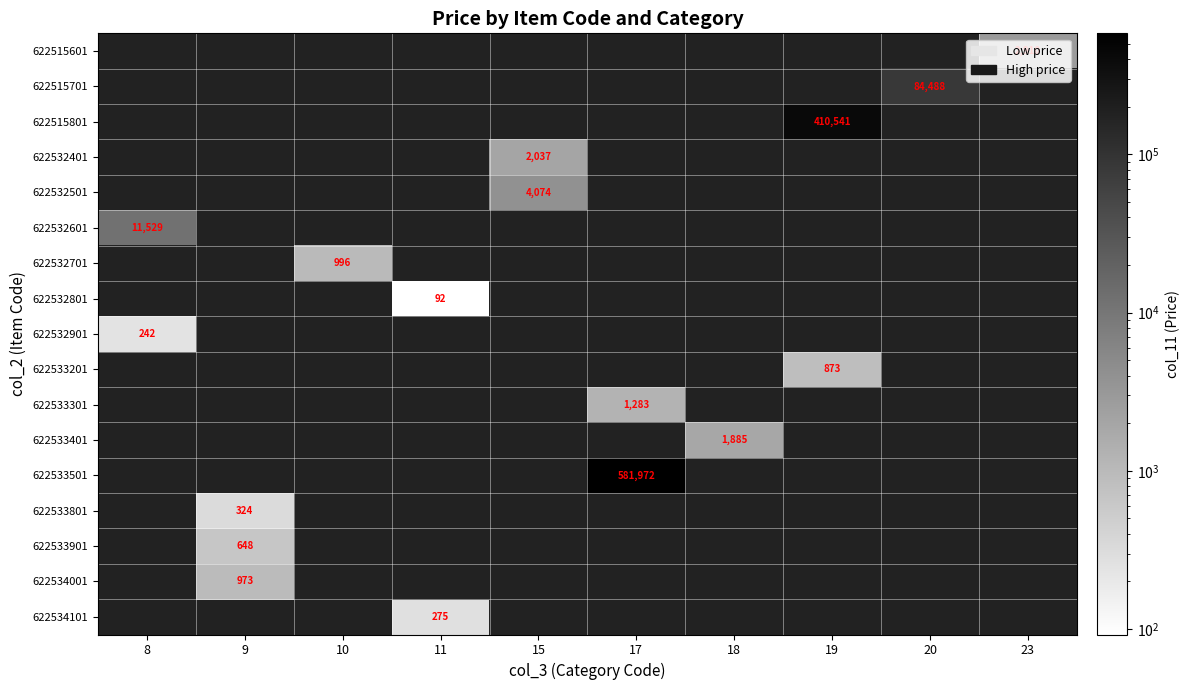

What is the greatest value displayed?

581972.0